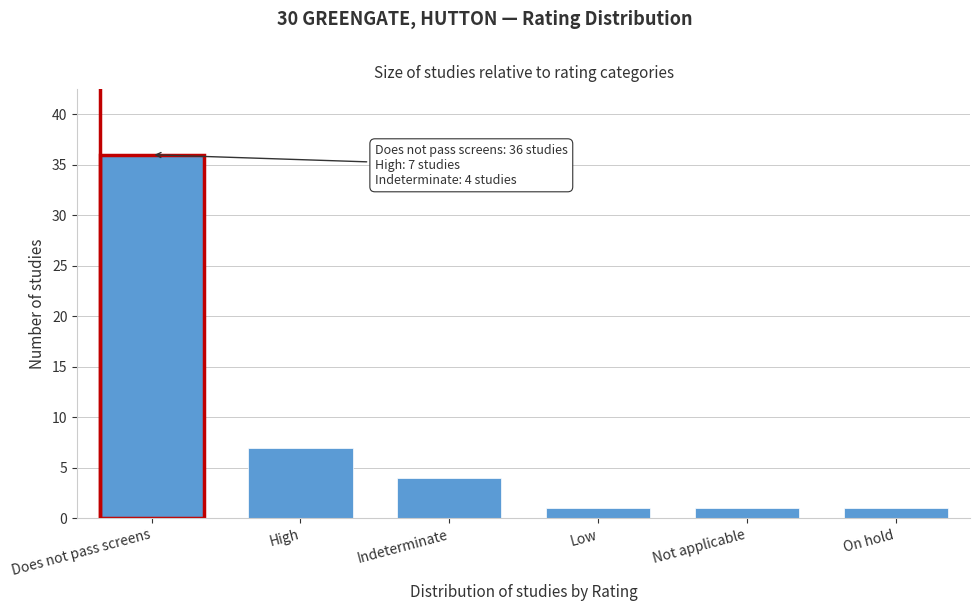

Reading left to right, list all the values displayed in this chart.

Does not pass screens=36	High=7	Indeterminate=4	Low=1	Not applicable=1	On hold=1